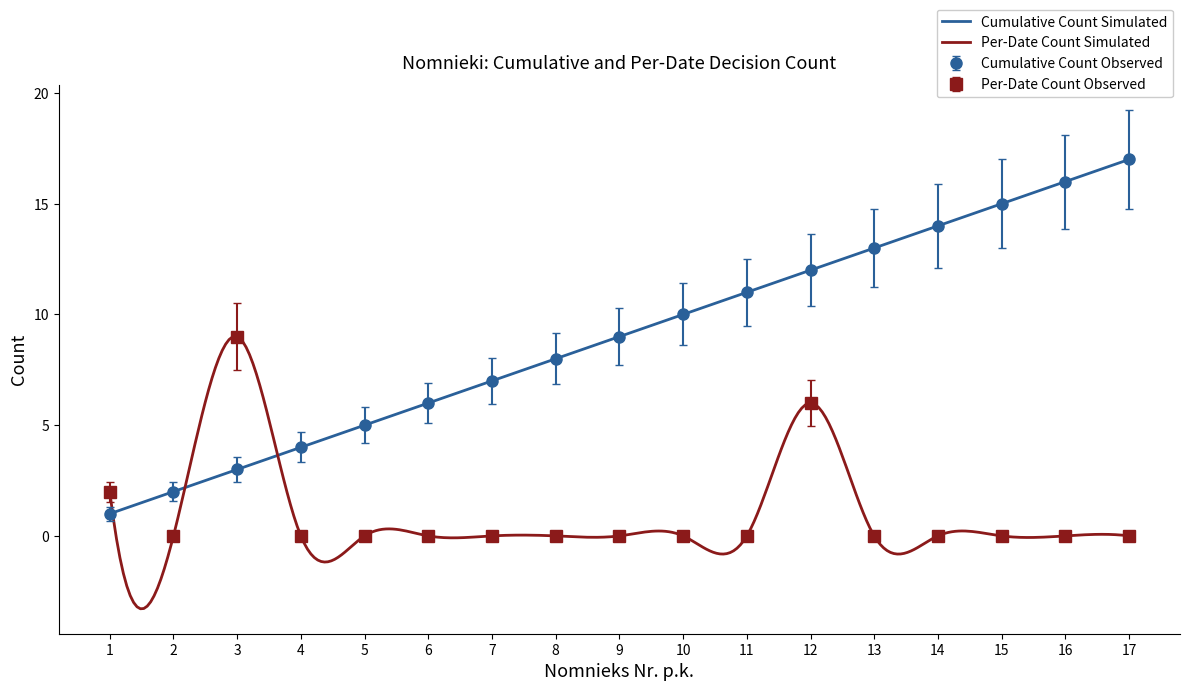

At which label does Cumulative Count Observed reach its peak?

17